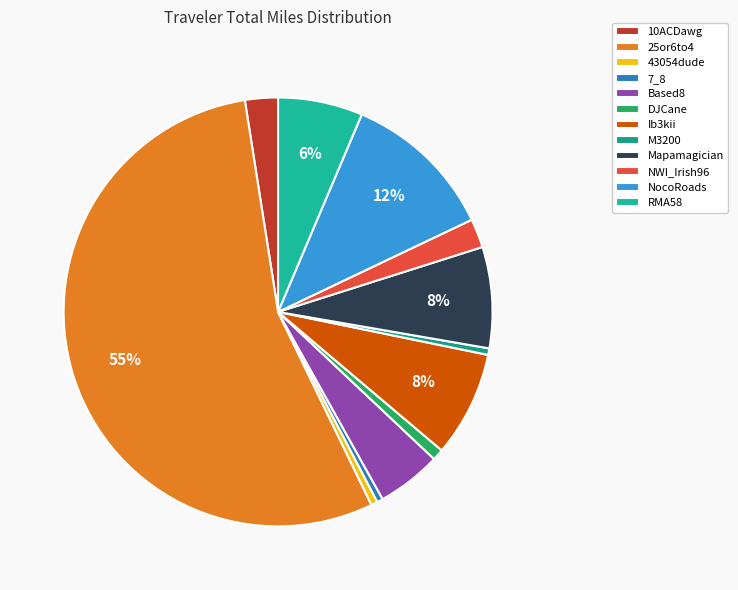

To the nearest percent, what percentage of the pie is Based8?

5%